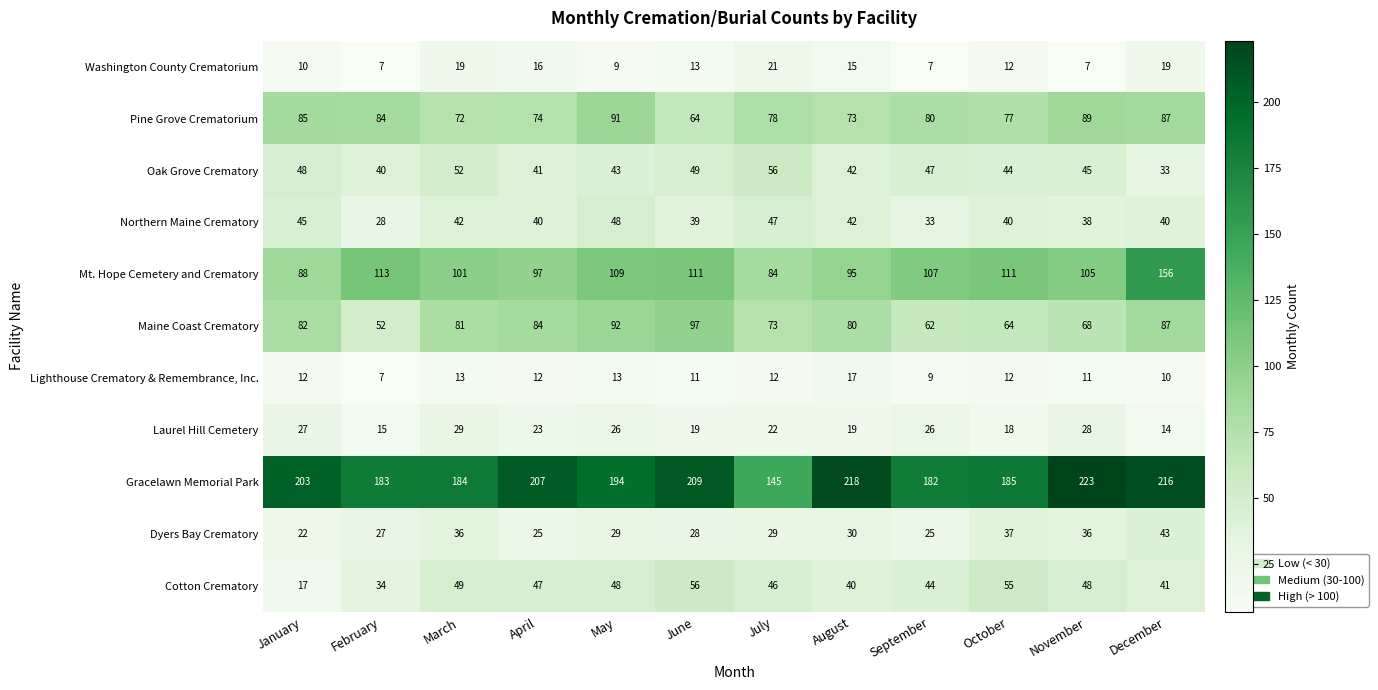

Is the value of Dyers Bay Crematory at January greater than the value of Lighthouse Crematory & Remembrance, Inc. at June?

Yes